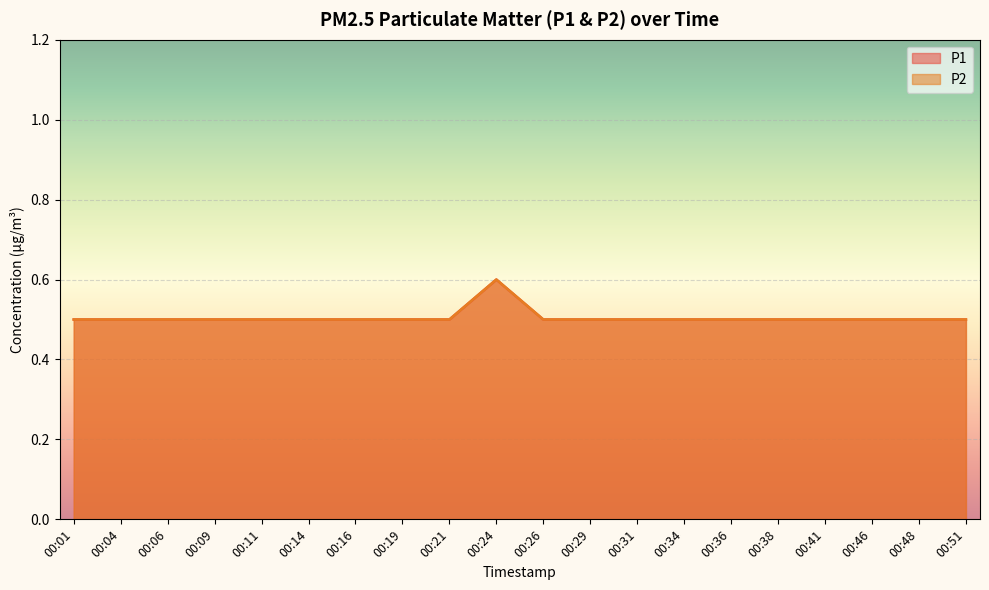

What is the average value of the P1 series?

0.5